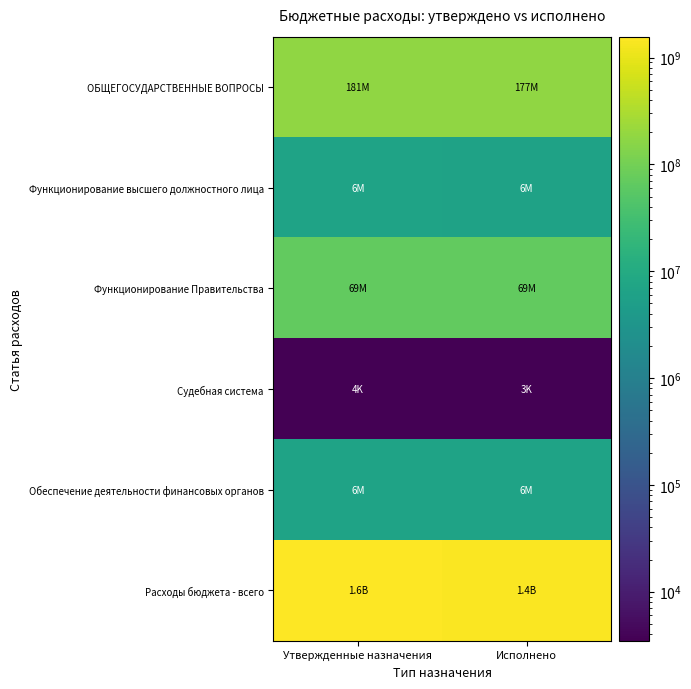

Reading right to left, extract all data points from this chart.

ОБЩЕГОСУДАРСТВЕННЫЕ ВОПРОСЫ: Исполнено=177442500.3	Утвержденные назначения=180923794.1
Функционирование высшего должностного лица: Исполнено=6352636.3	Утвержденные назначения=6479583.9
Функционирование Правительства: Исполнено=68551960.7	Утвержденные назначения=69175542.2
Судебная система: Исполнено=3480.0	Утвержденные назначения=3500.0
Обеспечение деятельности финансовых органов: Исполнено=6486726.0	Утвержденные назначения=6493128.8
Расходы бюджета - всего: Исполнено=1445173629.7	Утвержденные назначения=1569294758.2